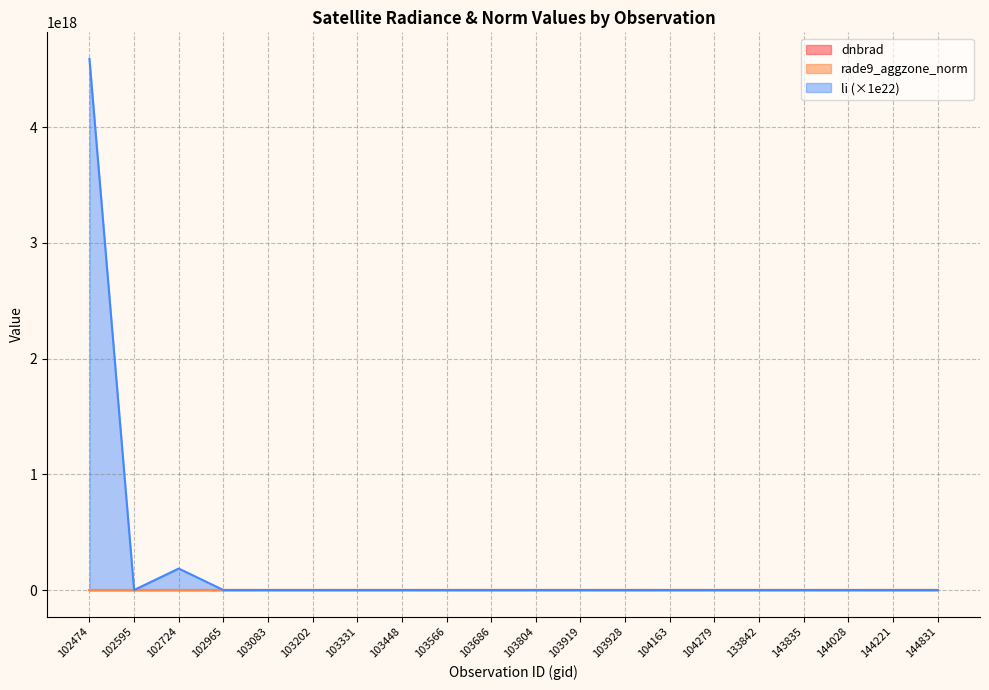

Reading left to right, what are all the values shown in this chart?

dnbrad: 0.7	0.7	0.6	0.4	0.4	0.4	0.9	0.6	0.5	0.5	1.0	0.9	1.1	0.5	0.4	0.7	0.4	0.3	0.4	0.3
rade9_aggzone_norm: 0.5	0.4	0.4	0.4	0.4	0.3	0.5	0.6	0.6	0.6	0.5	0.5	0.5	0.4	0.7	0.5	0.5	0.4	0.3	0.4
li: 4589800436871740928.0	9541105755215.7	185488193842442240.0	22557.4	0.1	0.0	0.0	0.0	0.0	0.0	0.0	22.3	0.0	3993.1	1341583332.9	3.6	0.0	0.0	0.0	0.0